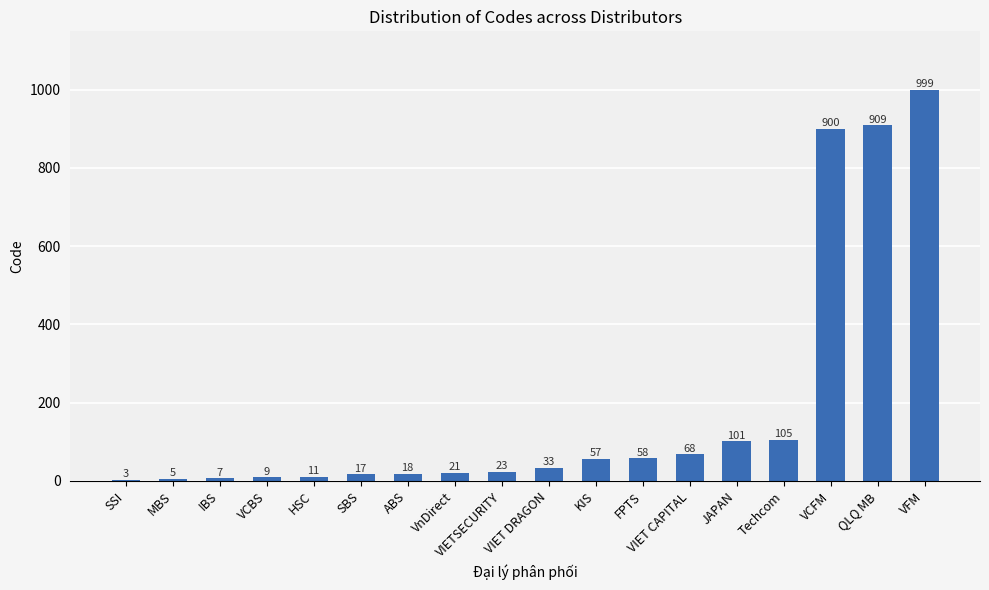

What is the change in value from IBS to QLQ MB?

+902